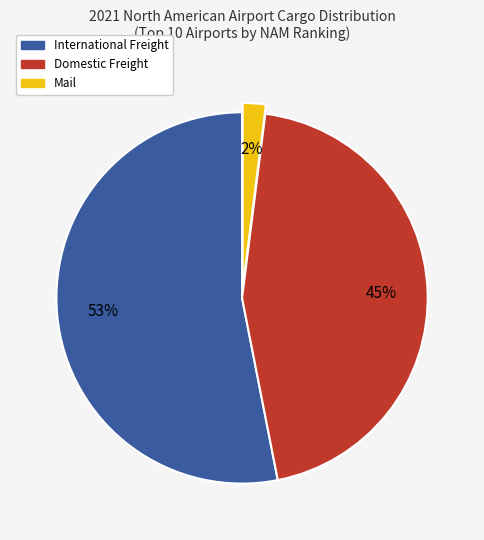

Is there any slice that represents more than half of the pie?

Yes